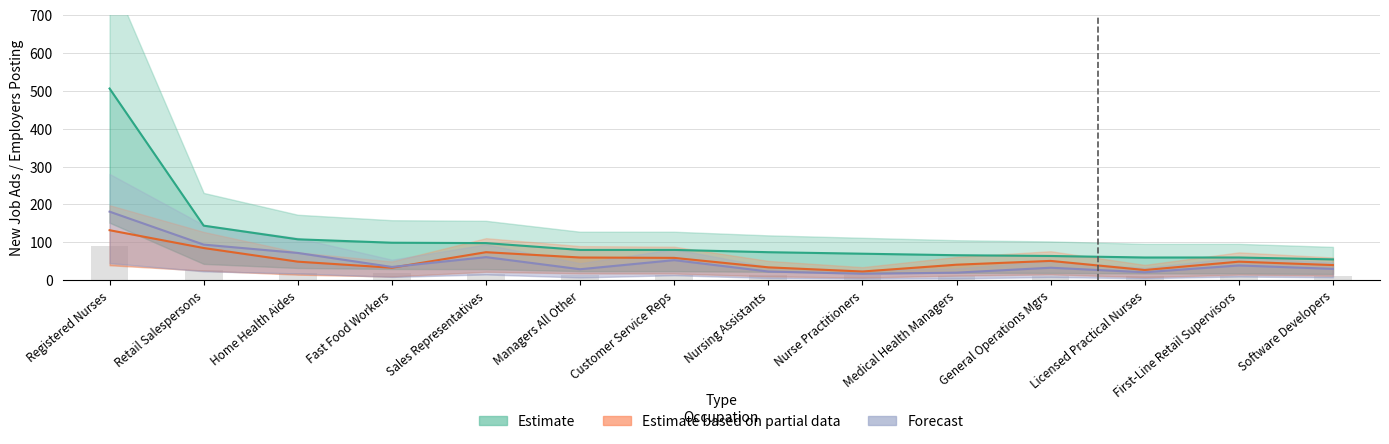

Which series has the widest spread of values?

Estimate